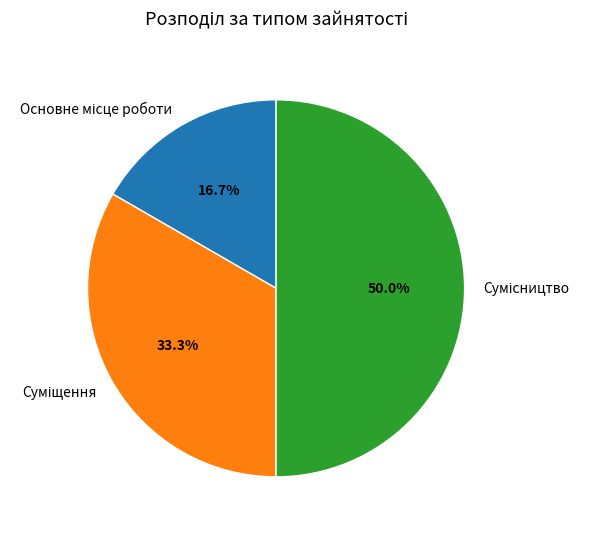

To the nearest percent, what is the average slice percentage?

33%